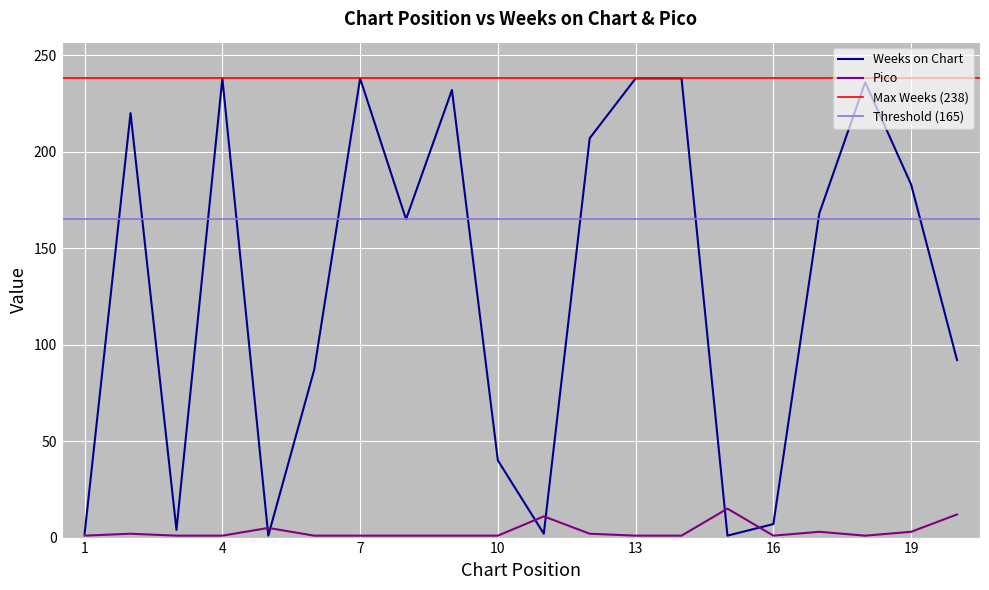

How many lines are shown in the chart?

2